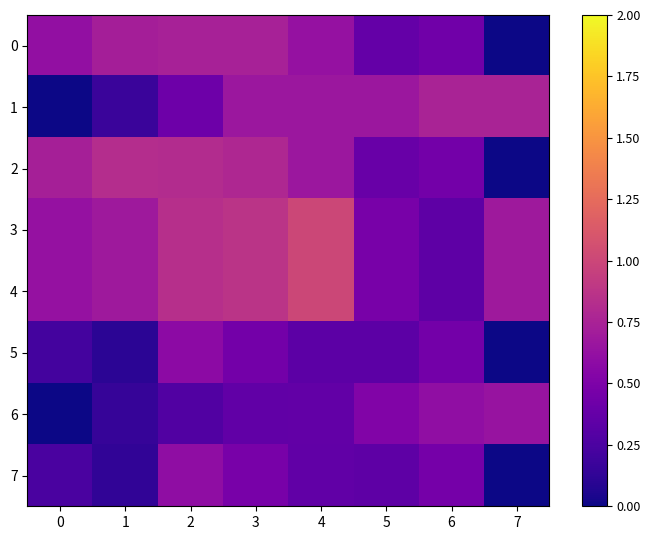

At which category does the chart reach its minimum across all series?

7